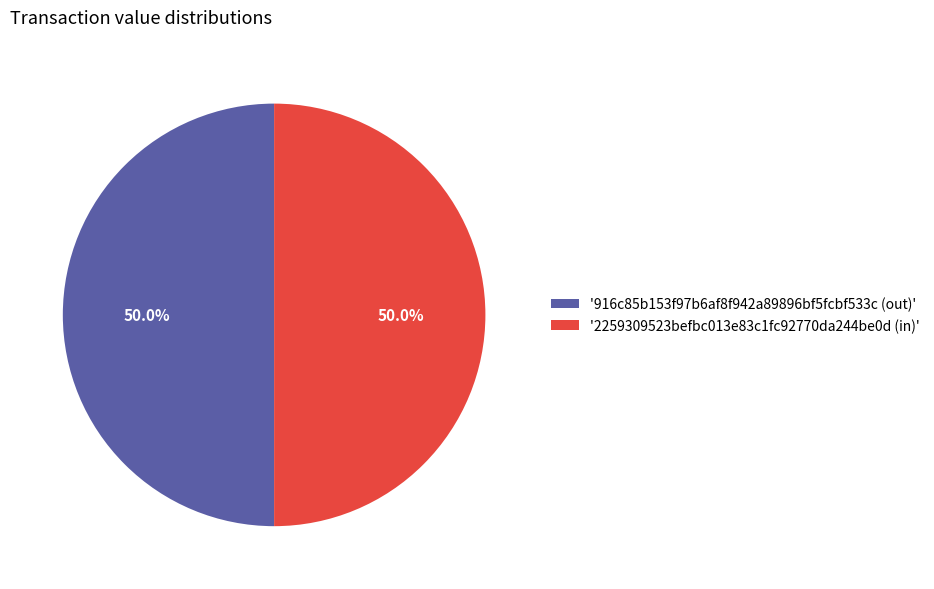

Combined, what portion of the pie is '916c85b153f97b6af8f942a89896bf5fcbf533c (out)' and '2259309523befbc013e83c1fc92770da244be0d (in)'?

100.0%